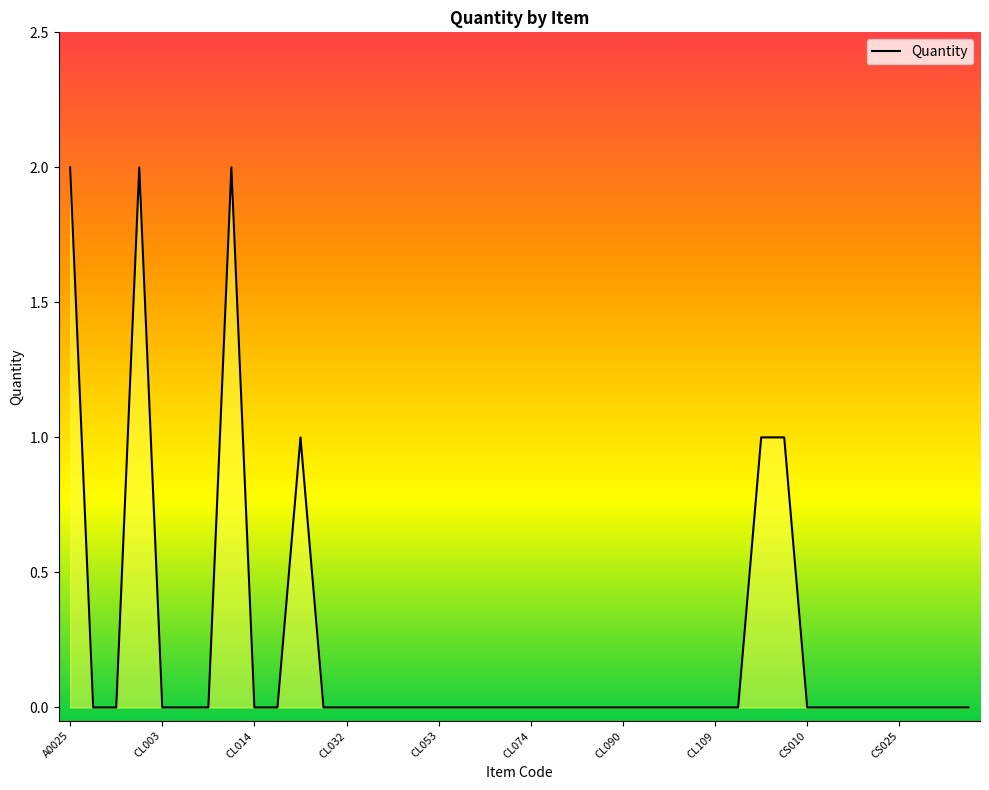

Does the chart have visible grid lines?

No